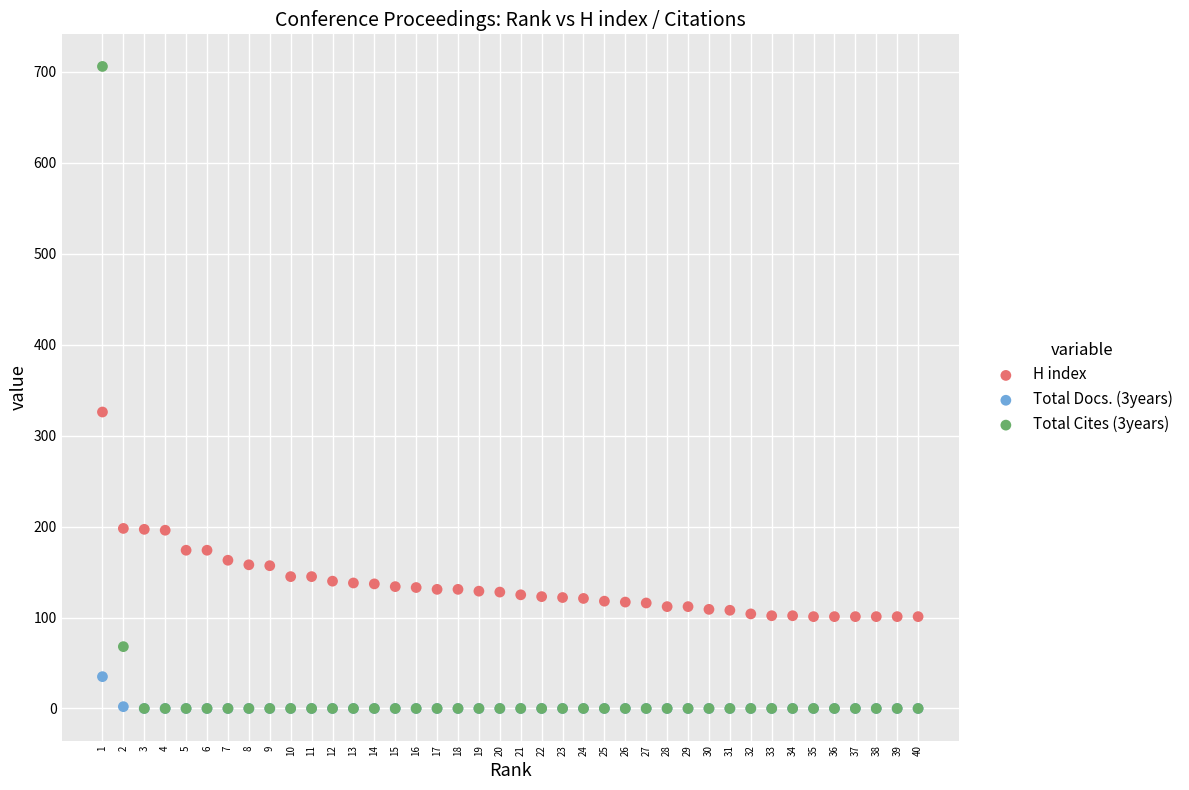

Which series has the widest spread of Y values?

Total Cites (3years)